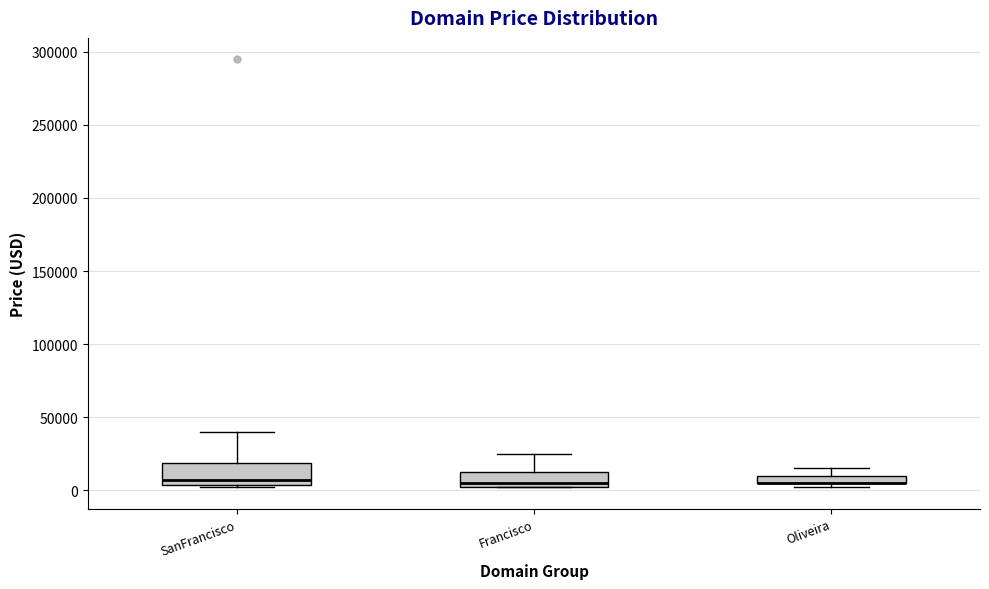

Where does the upper whisker of the box for Francisco end on the y-axis? The values are not printed on the chart, so give them approximately, as read against the axis.

25000